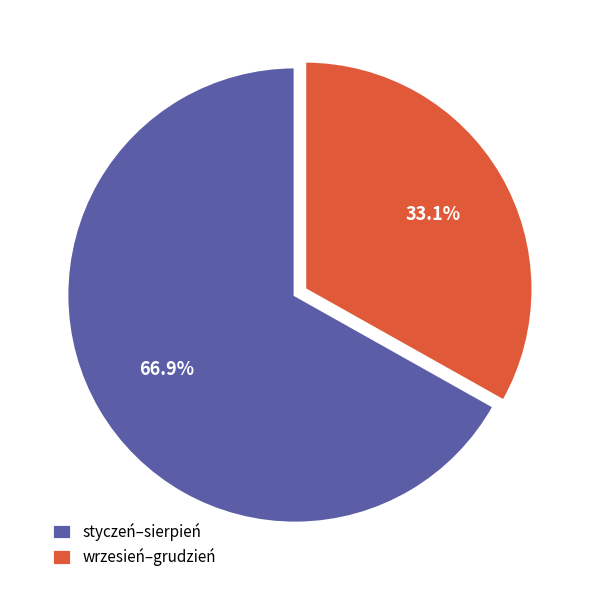

Rank the categories by value from highest to lowest.

styczeń–sierpień, wrzesień–grudzień